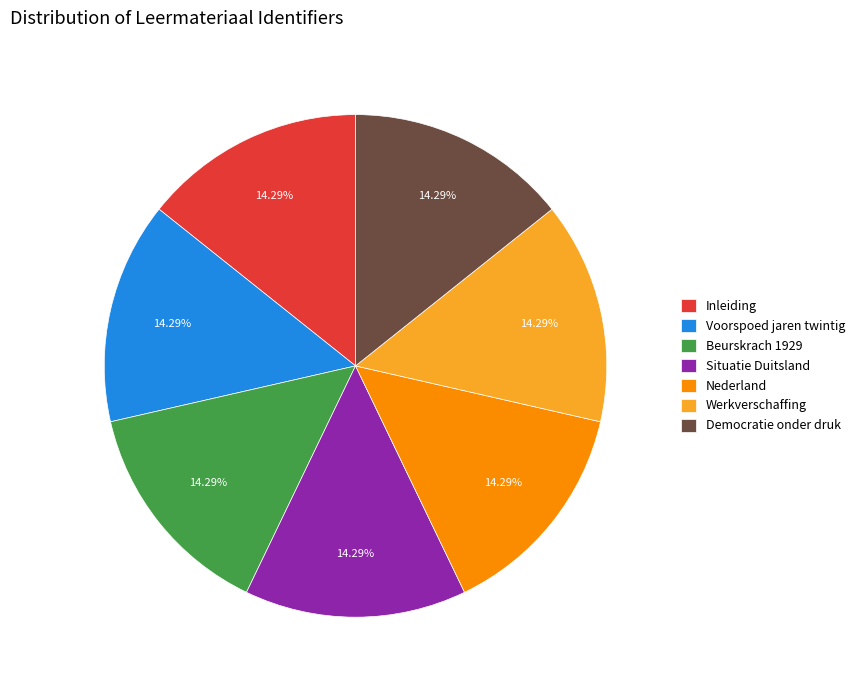

Is the sum of Situatie Duitsland and Beurskrach 1929 greater than half?

No